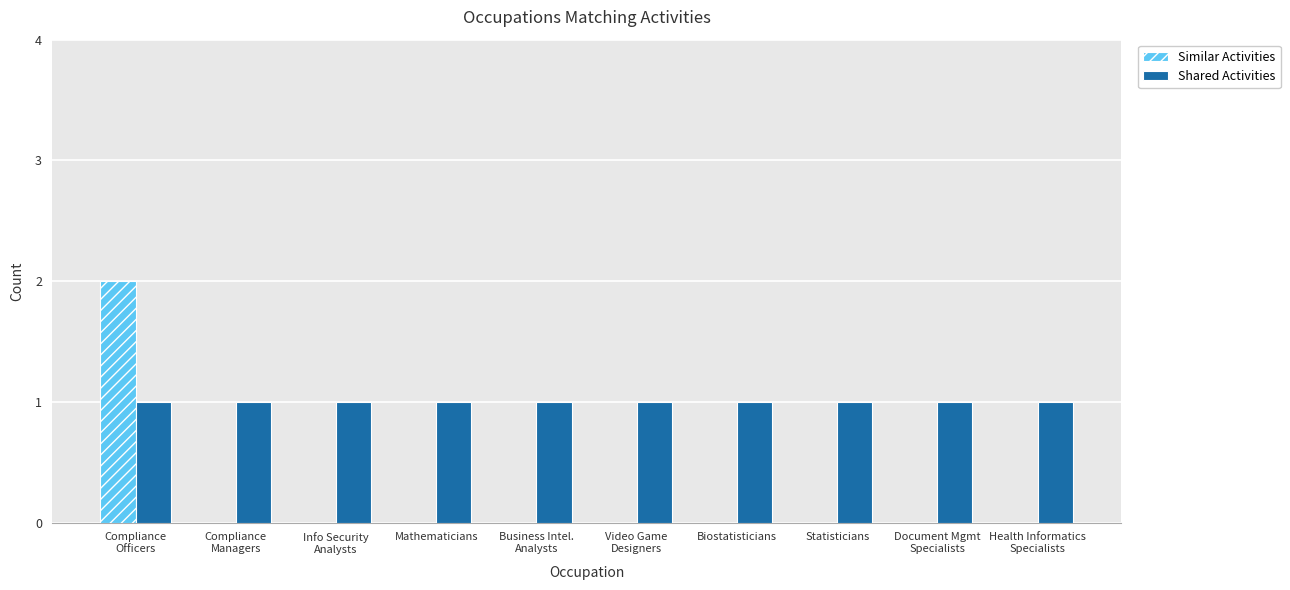

Reading left to right, extract all data points from this chart.

Similar Activities: 2	0	0	0	0	0	0	0	0	0
Shared Activities: 1	1	1	1	1	1	1	1	1	1